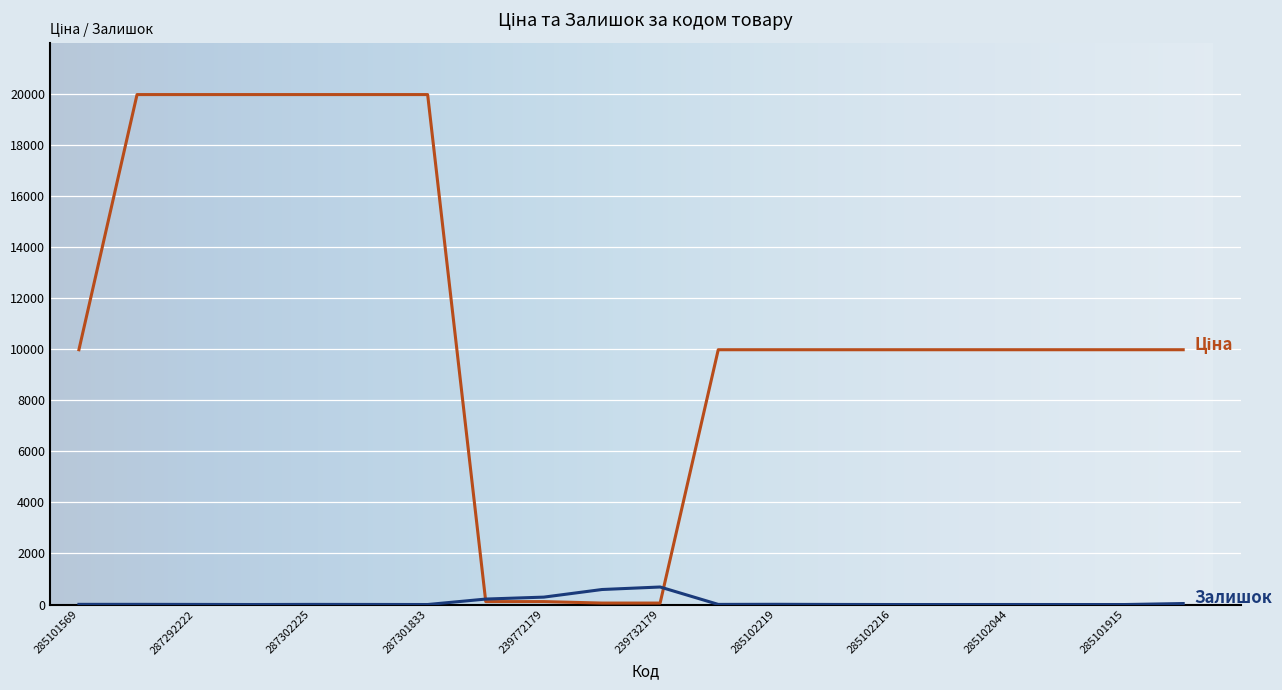

What is the maximum value shown in the chart?

19964.2